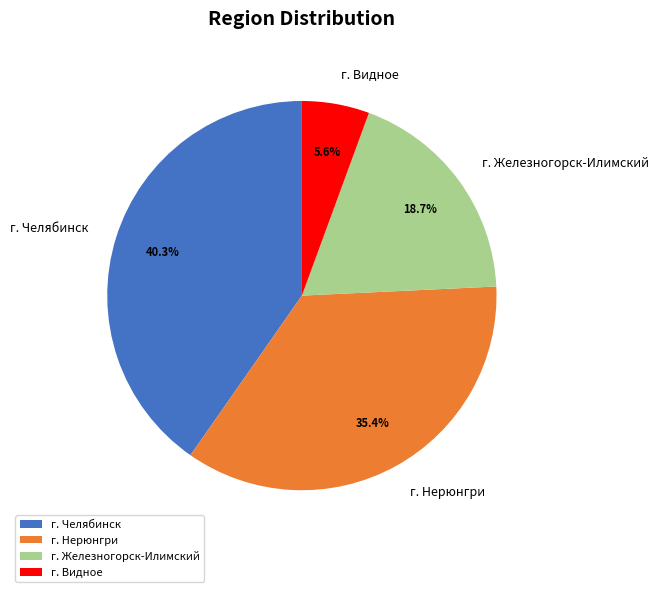

Is г. Челябинск the majority of the pie?

No